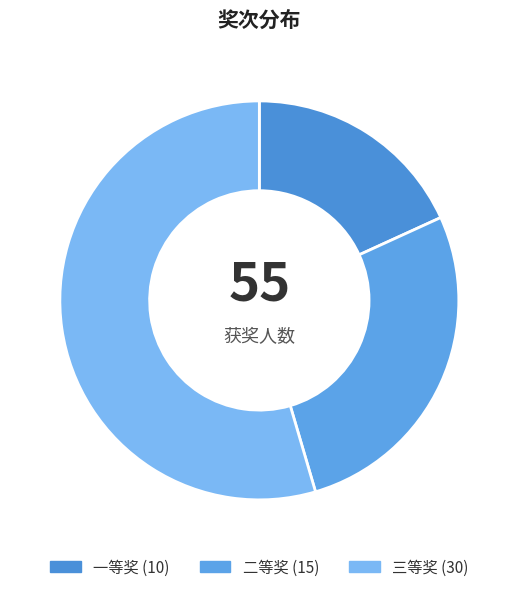

To the nearest percent, what is the difference between the 三等奖 and 一等奖 slice percentages?

36%